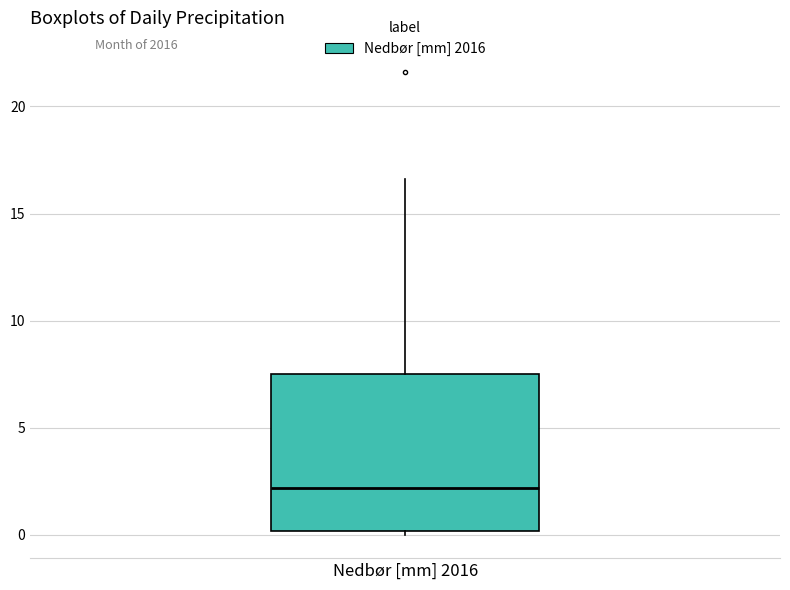

Where is the upper edge of the box for Nedbør [mm] 2016 on the y-axis? The values are not printed on the chart, so give them approximately, as read against the axis.

7.5